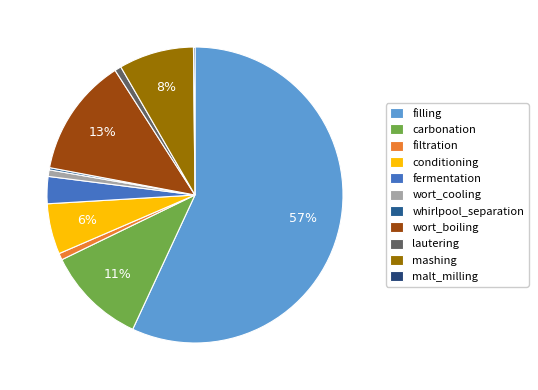

Count the number of slices in the pie.

11